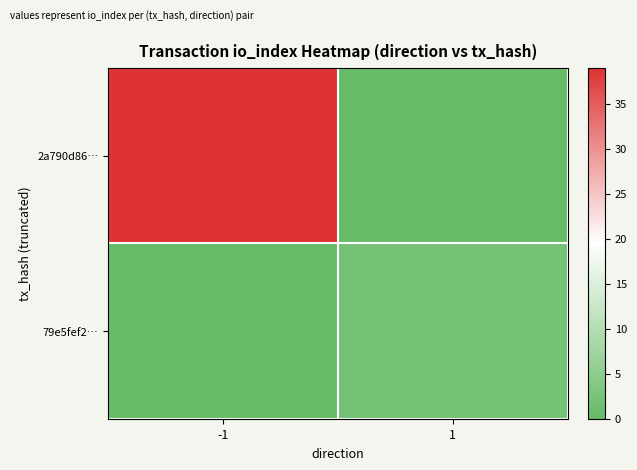

Reading left to right, list all the values displayed in this chart.

2a790d86…: -1=39	1=0
79e5fef2…: -1=0	1=2